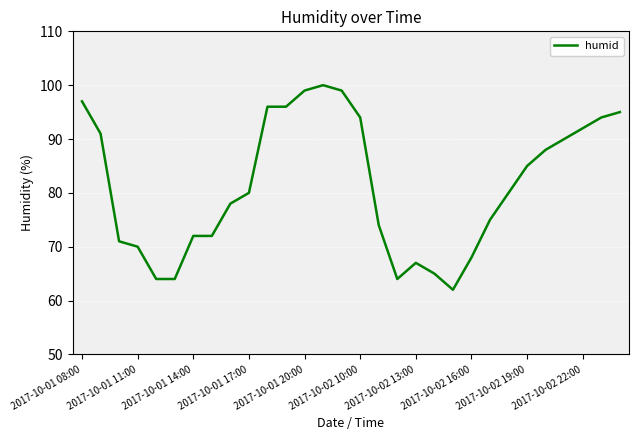

How many distinct data groups are displayed?

1